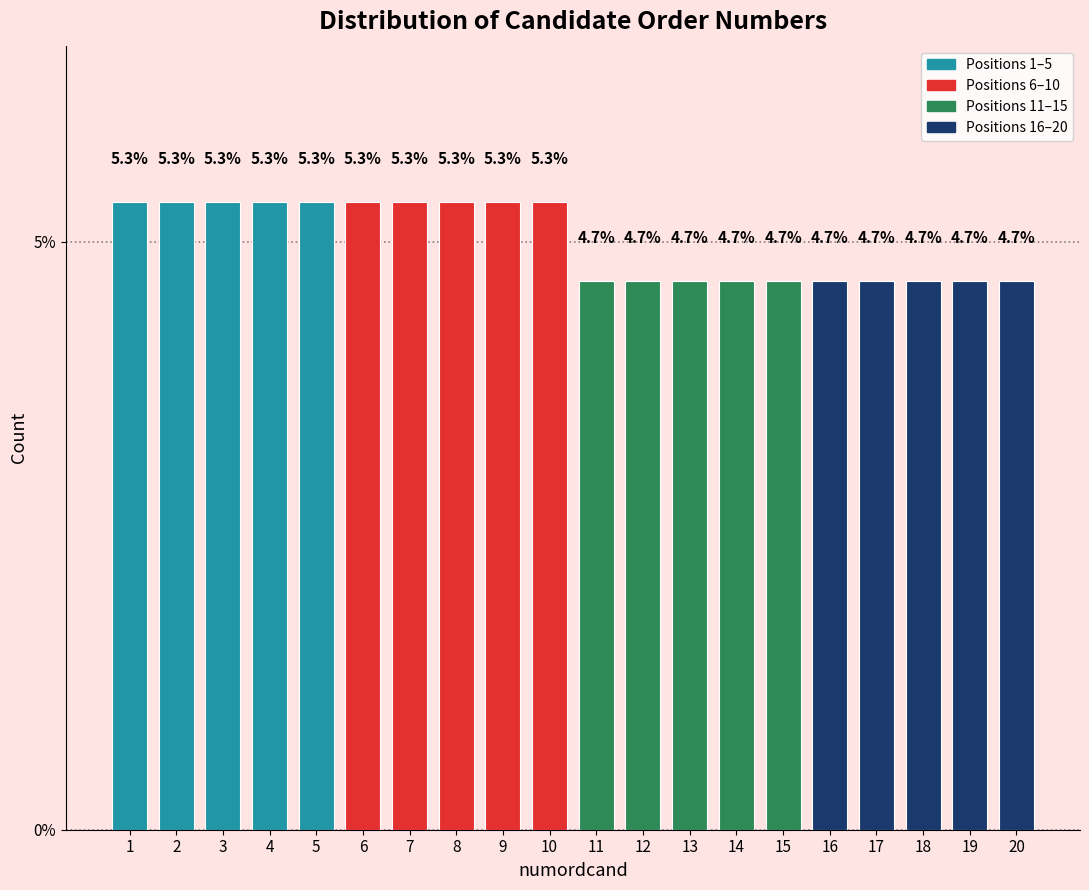

Reading right to left, extract all data points from this chart.

20=4.7	19=4.7	18=4.7	17=4.7	16=4.7	15=4.7	14=4.7	13=4.7	12=4.7	11=4.7	10=5.3	9=5.3	8=5.3	7=5.3	6=5.3	5=5.3	4=5.3	3=5.3	2=5.3	1=5.3